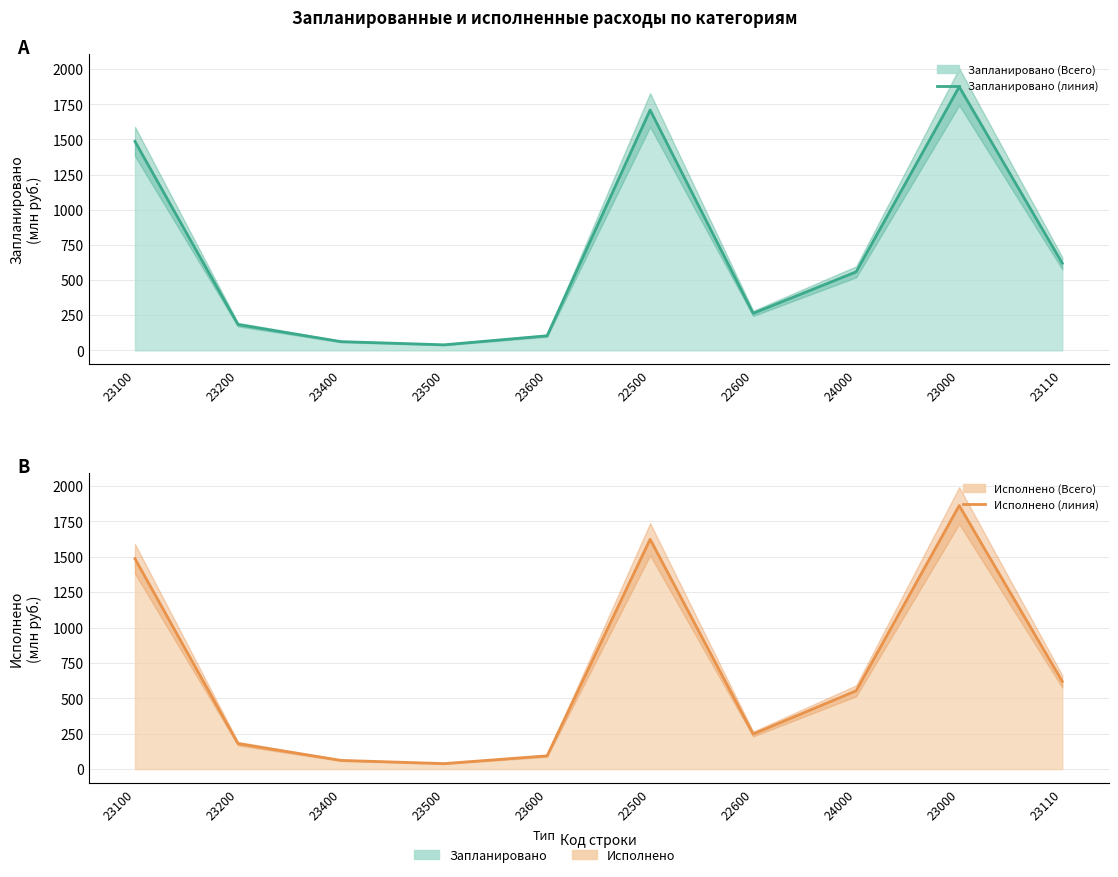

List the labels in order of Исполнено (линия) value, largest first.

23000, 22500, 23100, 23110, 24000, 22600, 23200, 23600, 23400, 23500